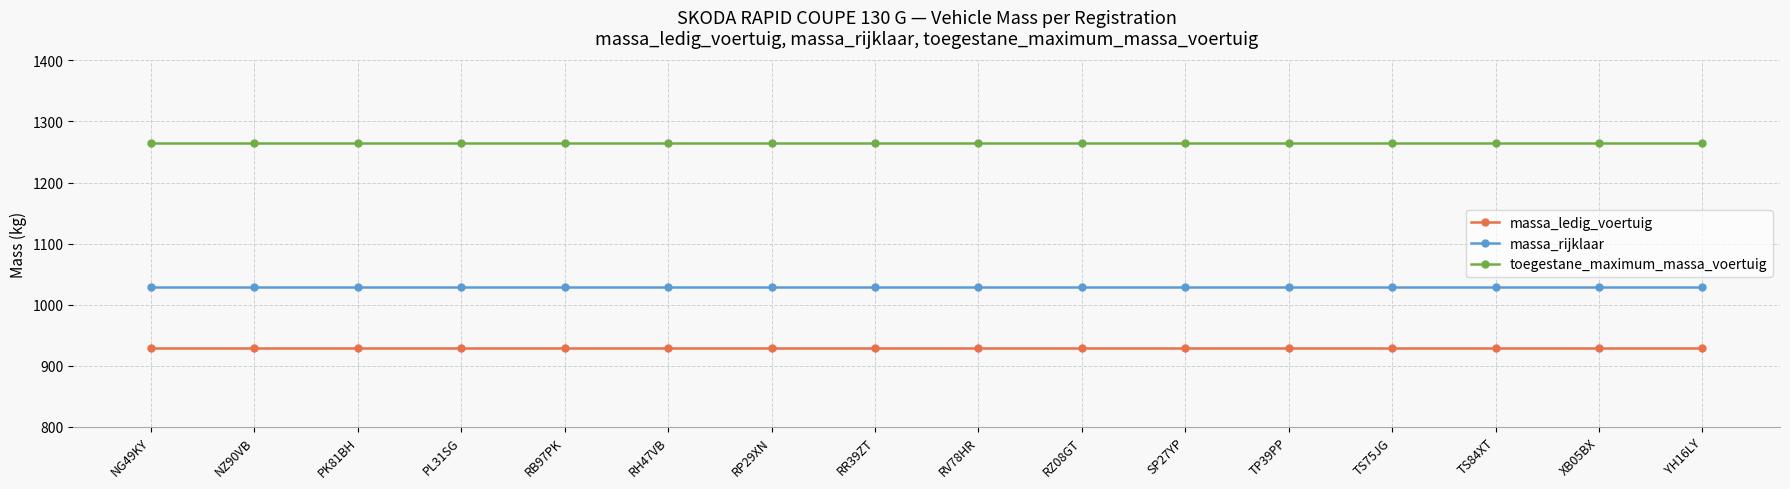

What is the difference between the highest and lowest values at NZ90VB?

337